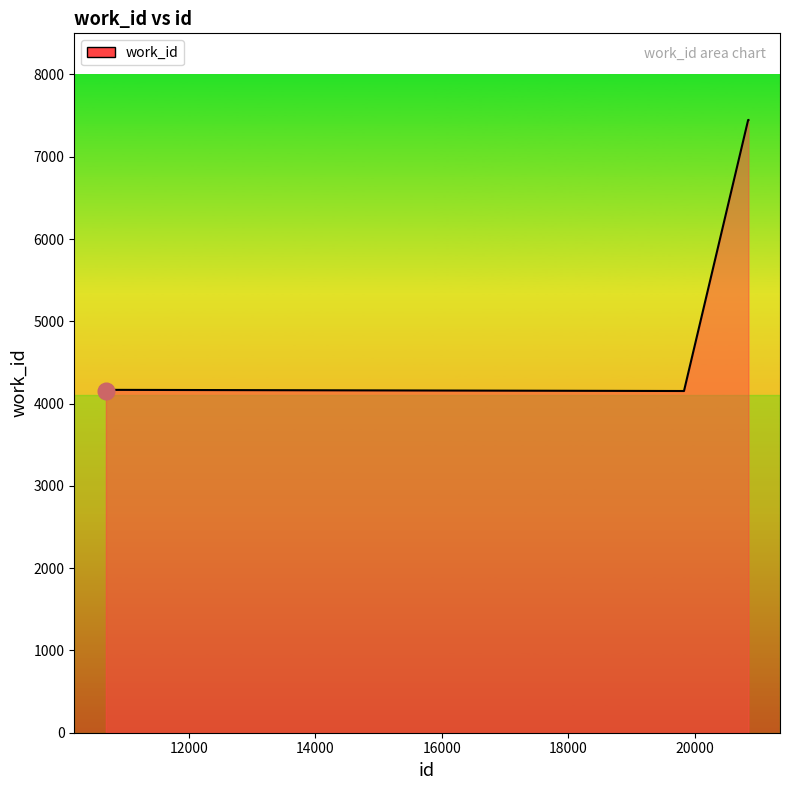

What is the maximum value shown in the chart?

7447